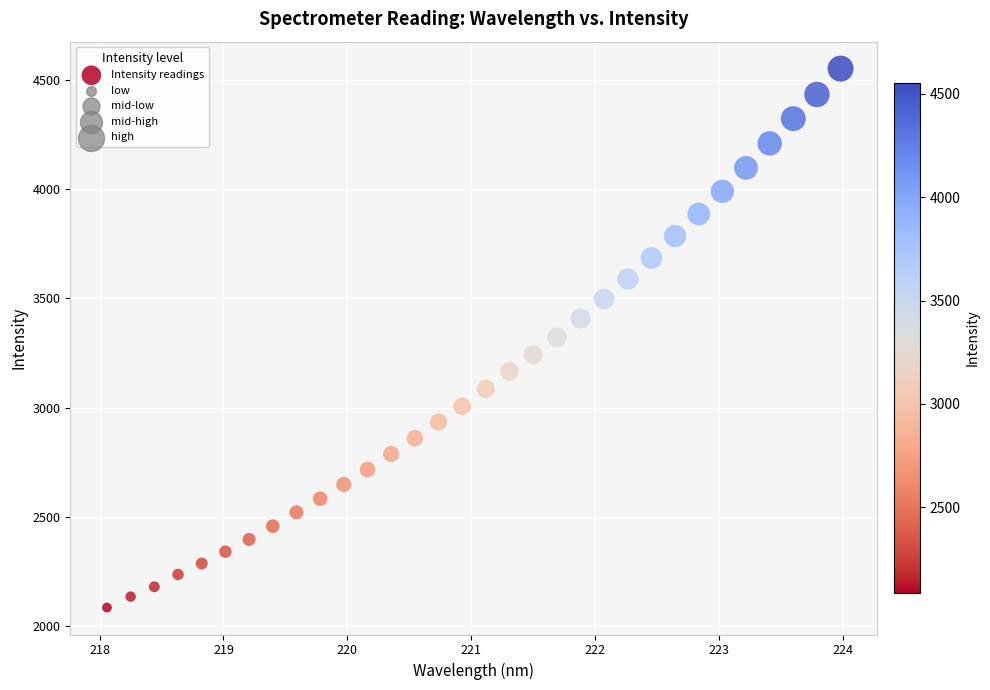

What is the range of X values (max minus min)?

5.9